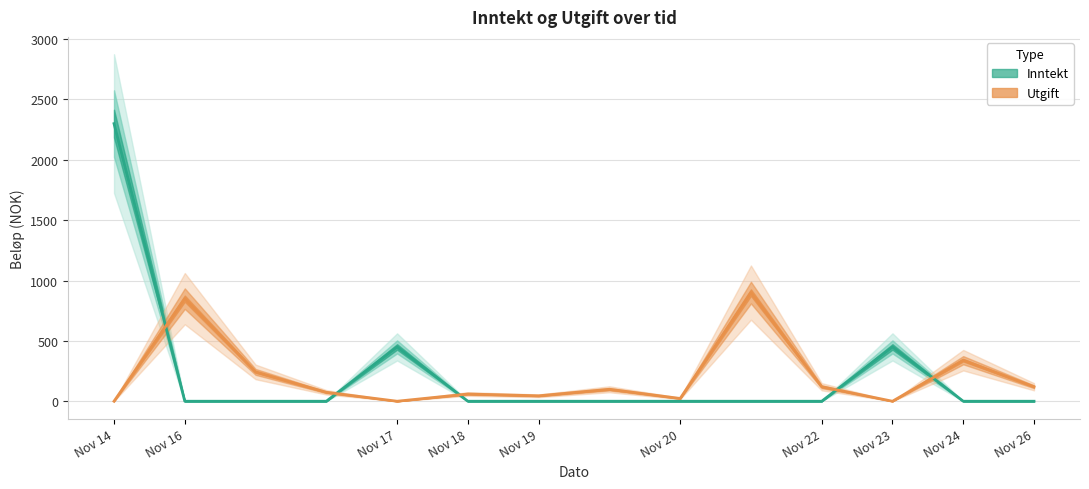

What is the total value across all series at 2012-11-16?

850